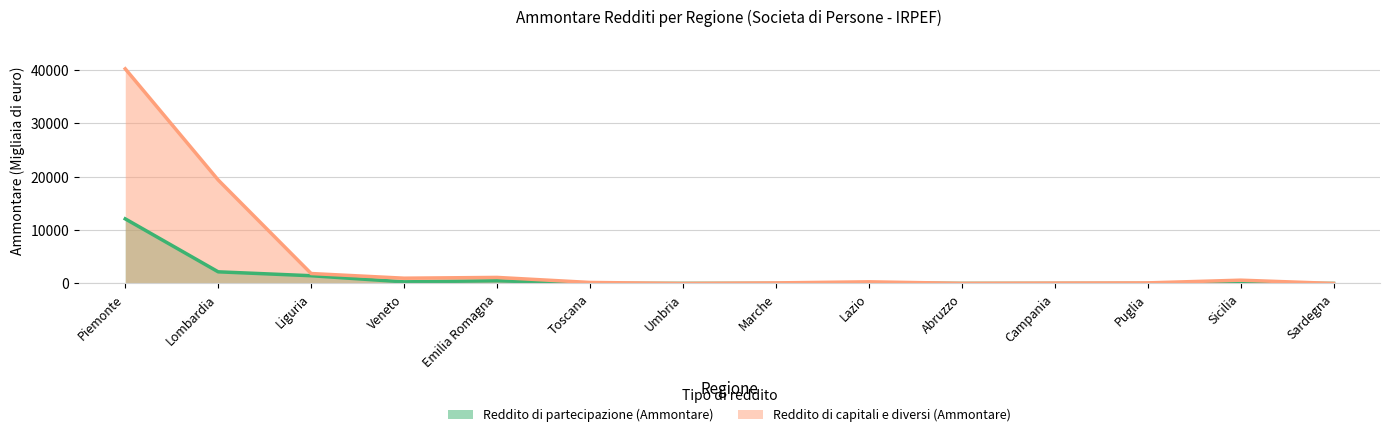

Reading right to left, list all the values displayed in this chart.

Reddito di partecipazione (Ammontare): 0	0	0	0	0	77	0	6	0	501	296	1445	2175	12095
Reddito di capitali e diversi (Ammontare): 0	611	104	69	20	304	101	0	184	1129	982	1856	19372	40194